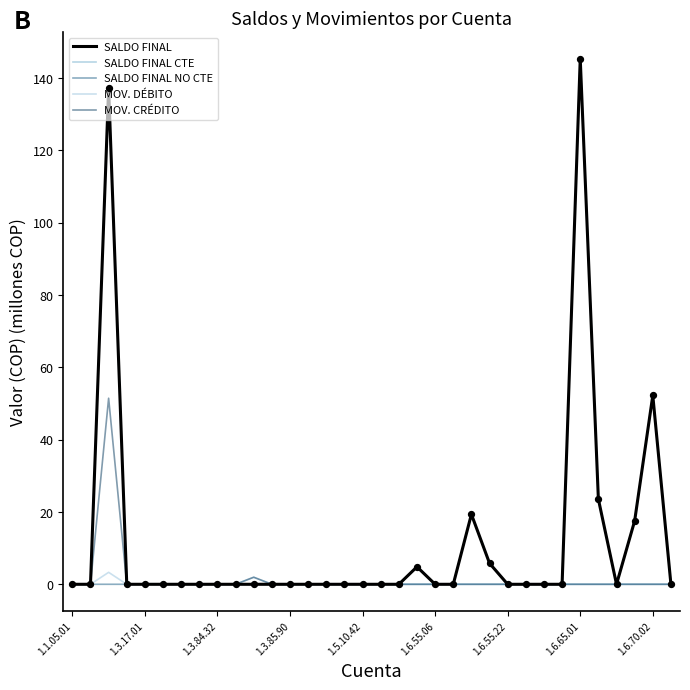

What is the greatest value displayed?

145.3